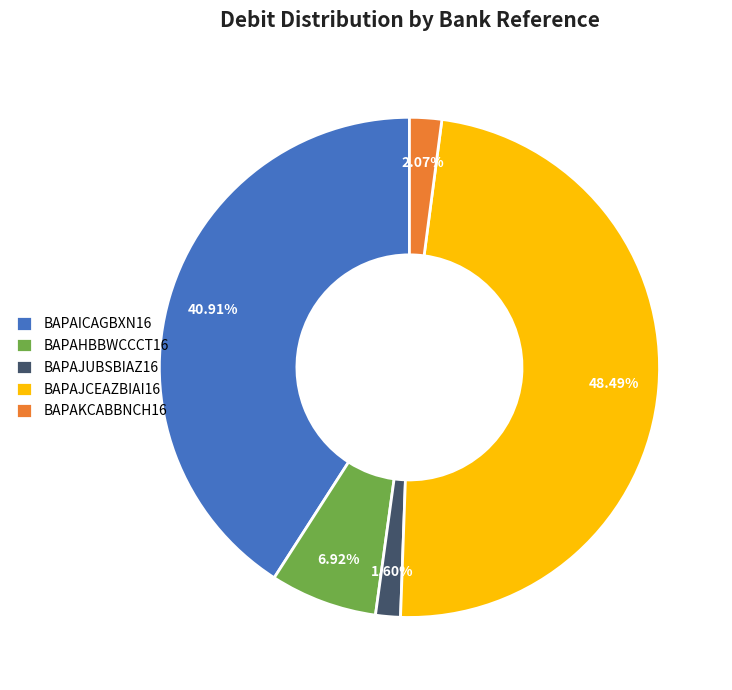

What is the total percentage of BAPAKCABBNCH16 and BAPAICAGBXN16?

43.0%